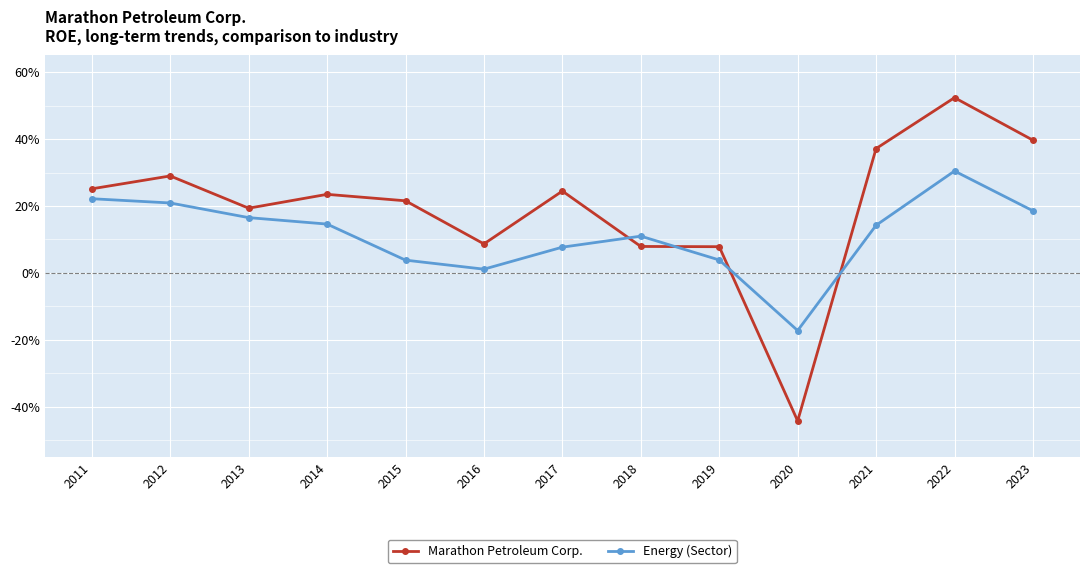

List the series in order of their overall mean, lowest first.

Energy (Sector), Marathon Petroleum Corp.